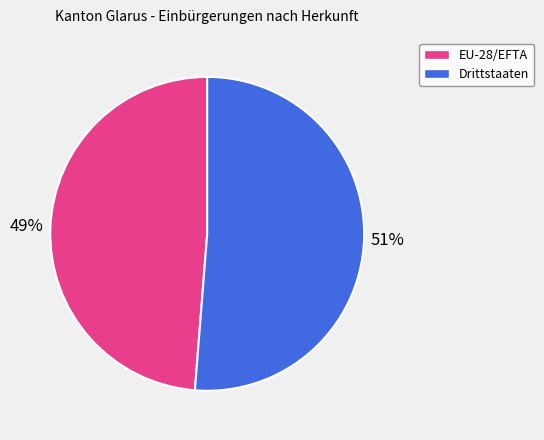

Between EU-28/EFTA and Drittstaaten, which is larger?

Drittstaaten